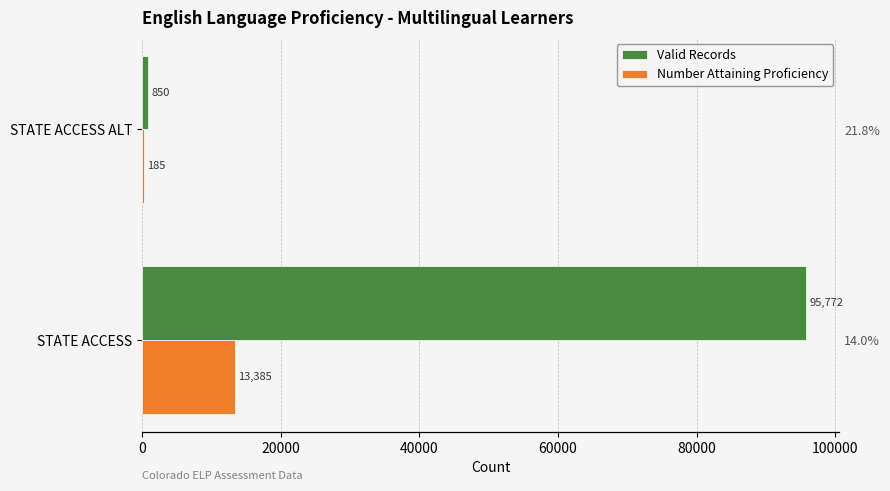

Which series changed the most between 0 and 20000?

Valid Records